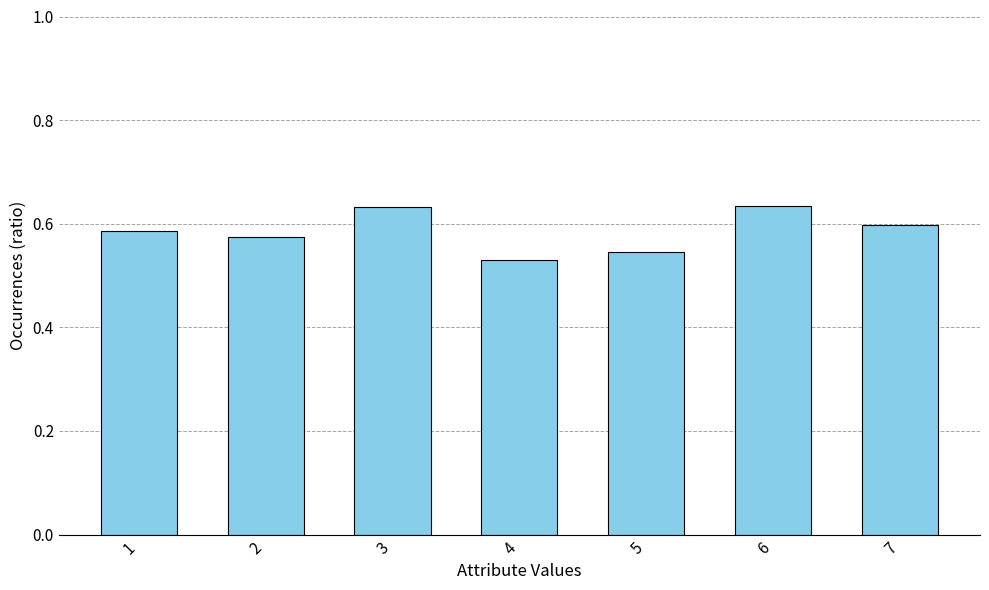

What is the sum of the values at 6 and 3?

1.3